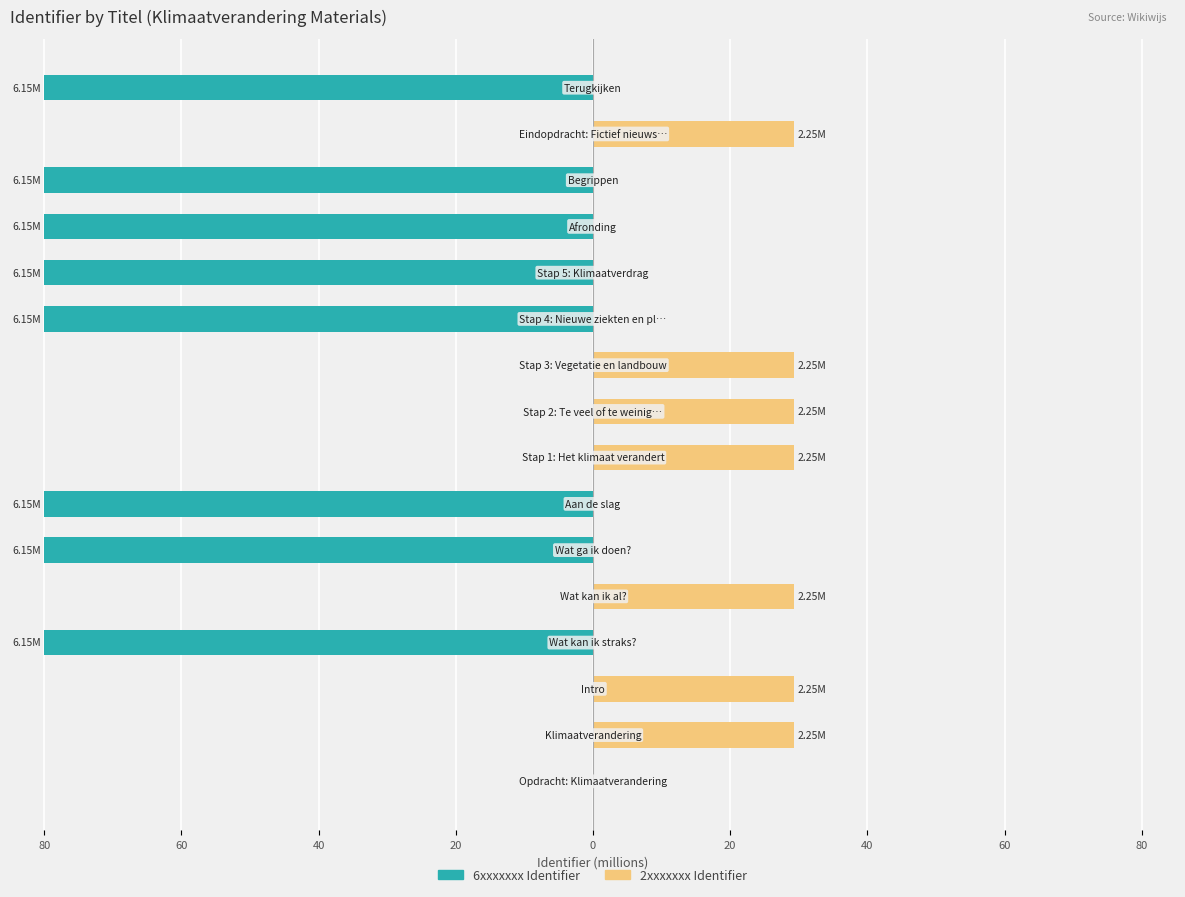

How many data points does each series have?

16